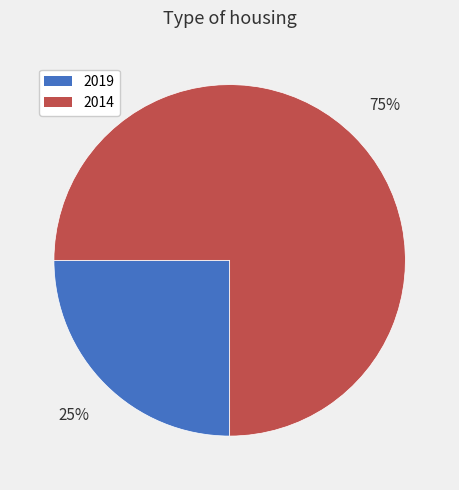

Is the sum of 2014 and 2019 greater than half?

Yes